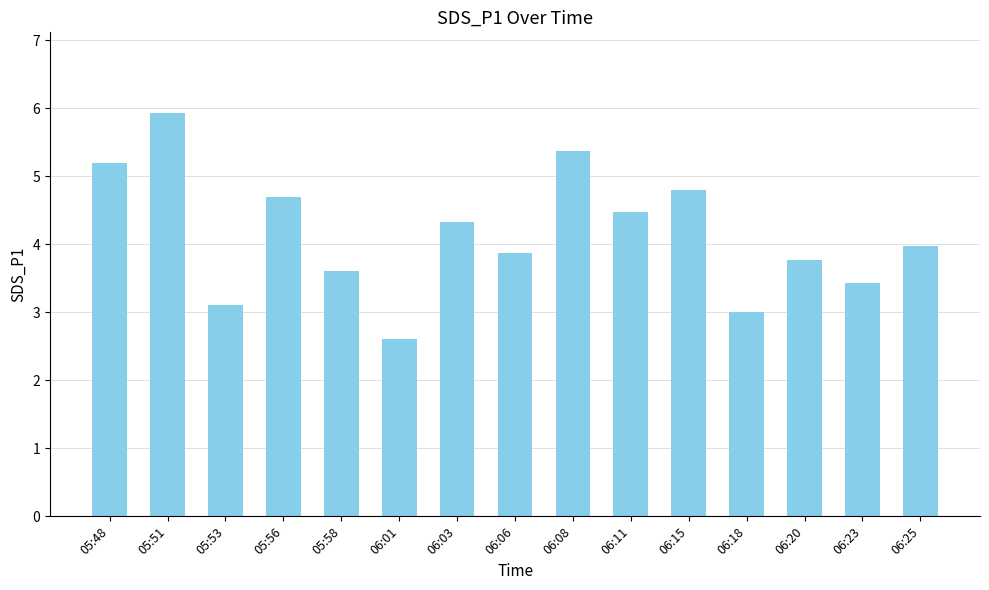

What is the sum of the values at 06:11 and 05:48?

9.7